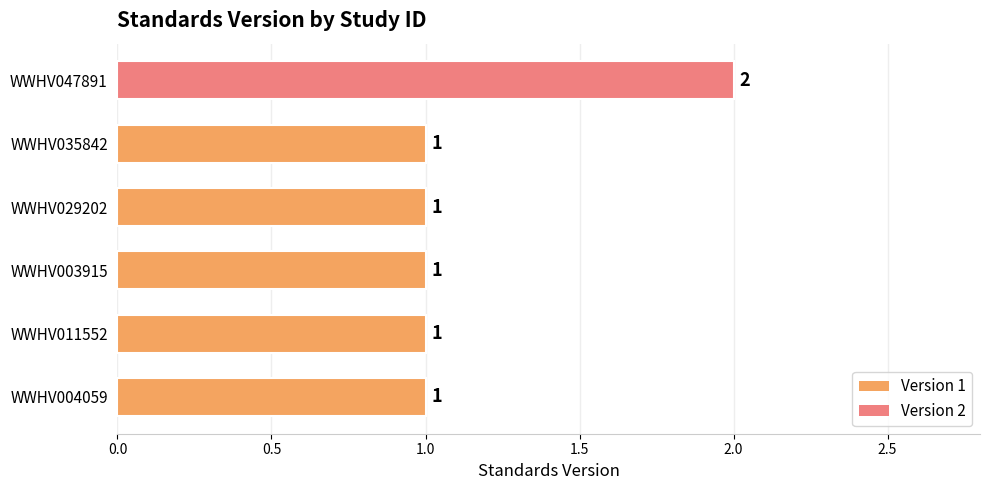

Count the values in the range 1 to 2.

6